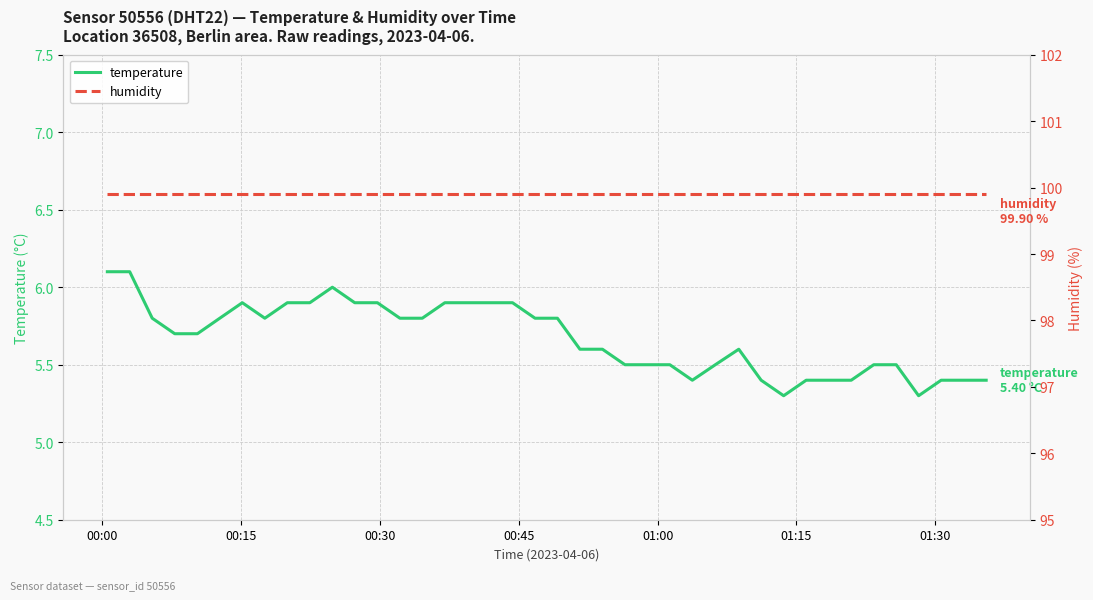

What is the lowest value of the temperature series?

5.3